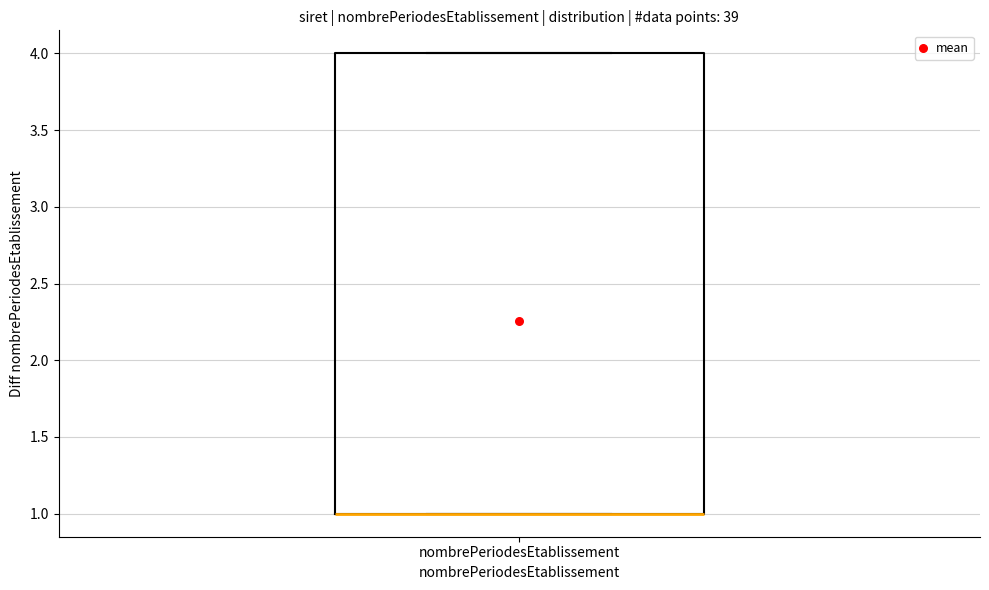

Read this box plot against the y-axis: the position of the median line, the range covered by the box, and the ends of both whiskers. The values are not printed on the chart, so give them approximately, as read against the axis.

median 1 (drawn on the box's lower edge), box 1 to 4, whiskers 1 to 4